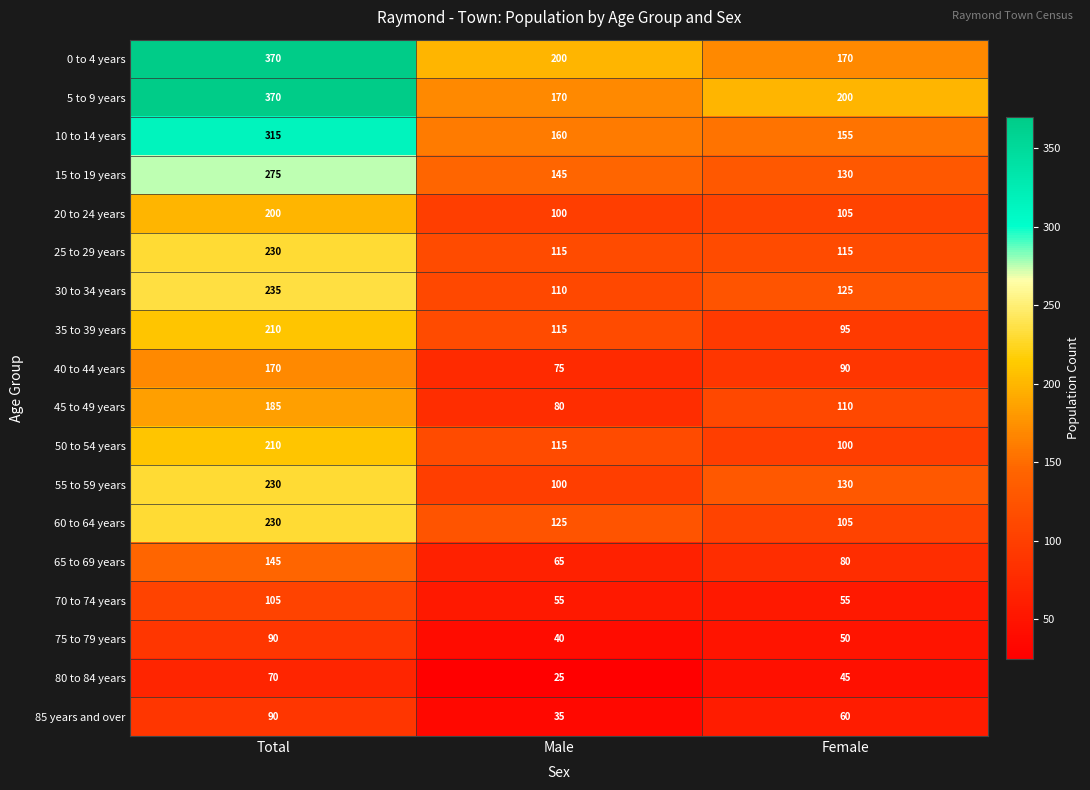

What is the difference between the highest and lowest values at Female?

155